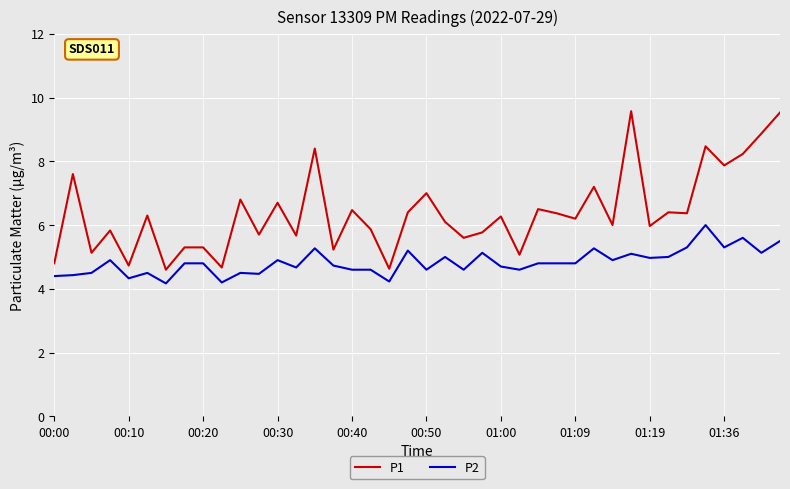

How many categories are shown in the chart?

40